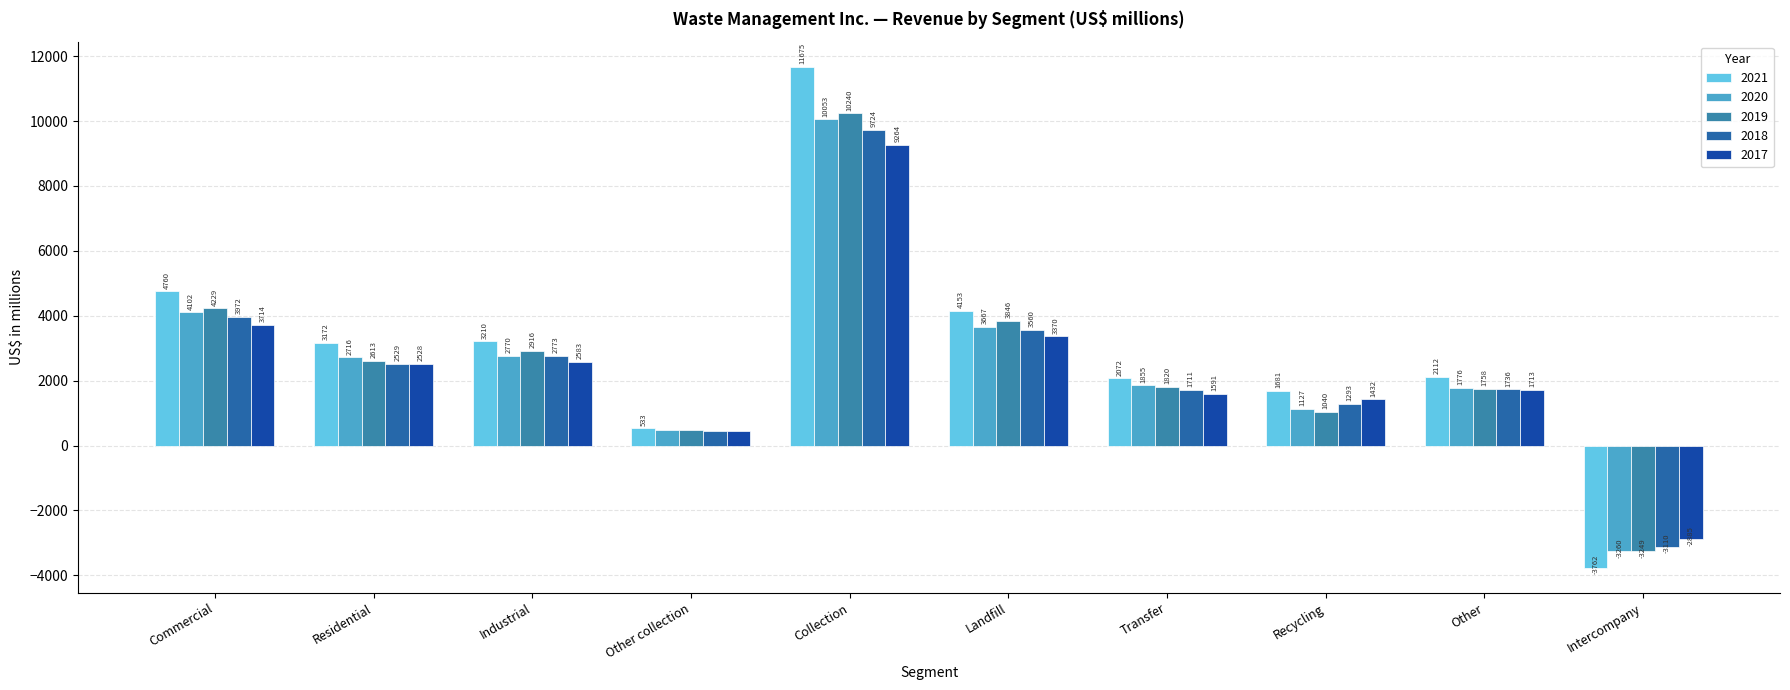

At which category is the sum across all series the highest?

Collection